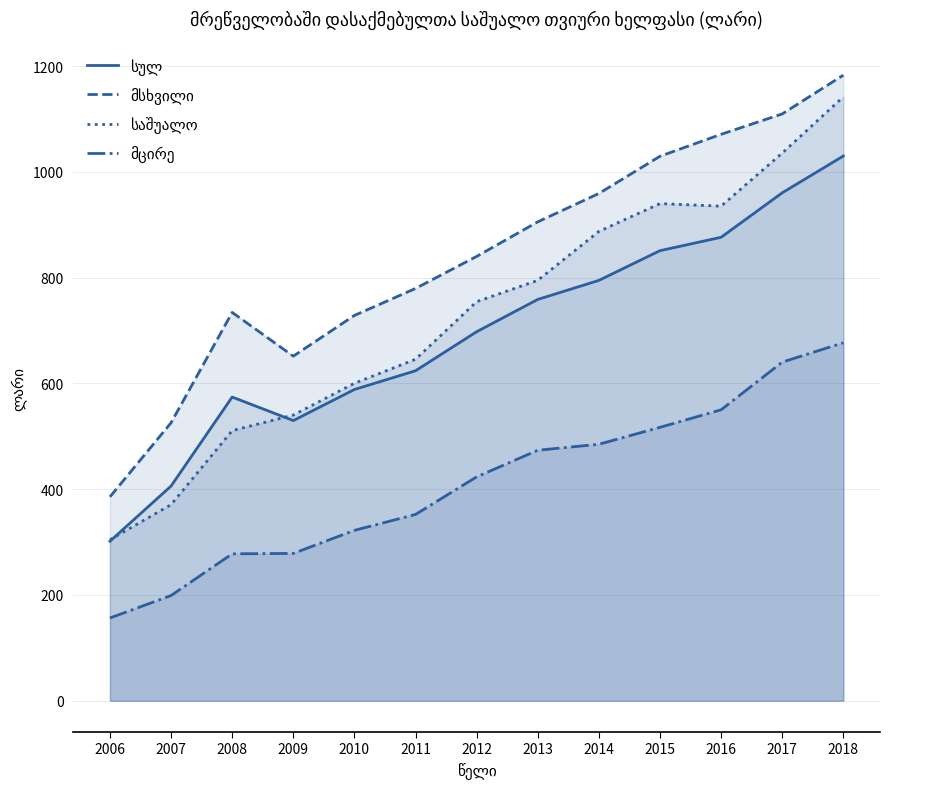

Does the chart display data point markers on the line(s)?

No